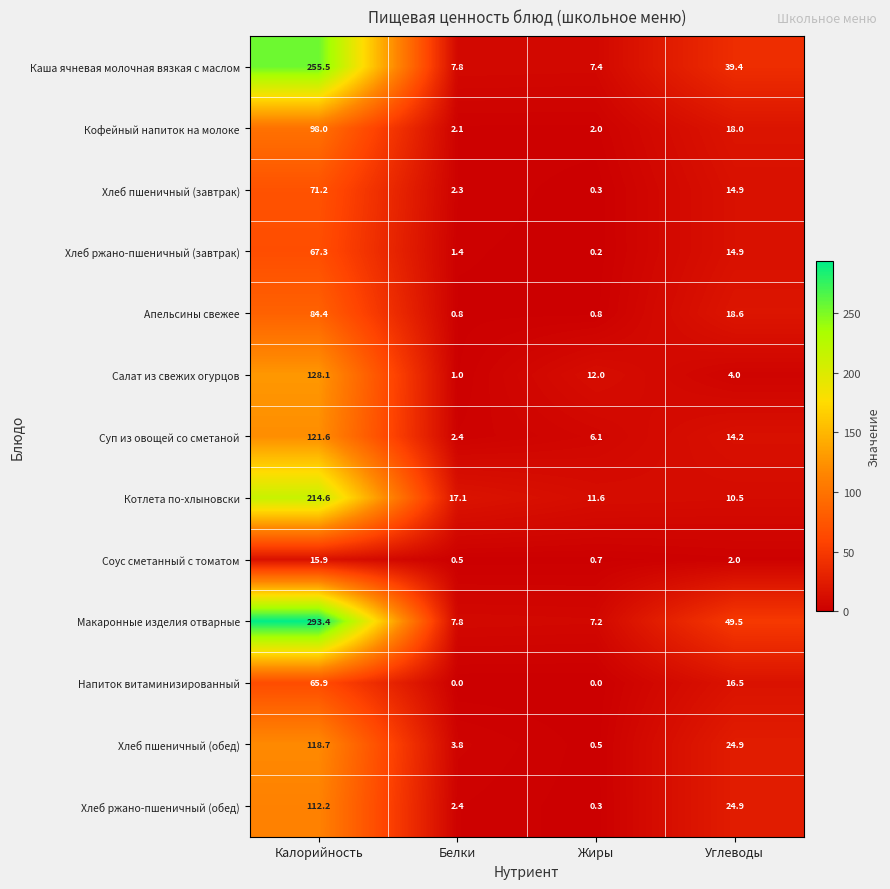

The value of Хлеб ржано-пшеничный (обед) at Углеводы is 43.9. True or false?

False